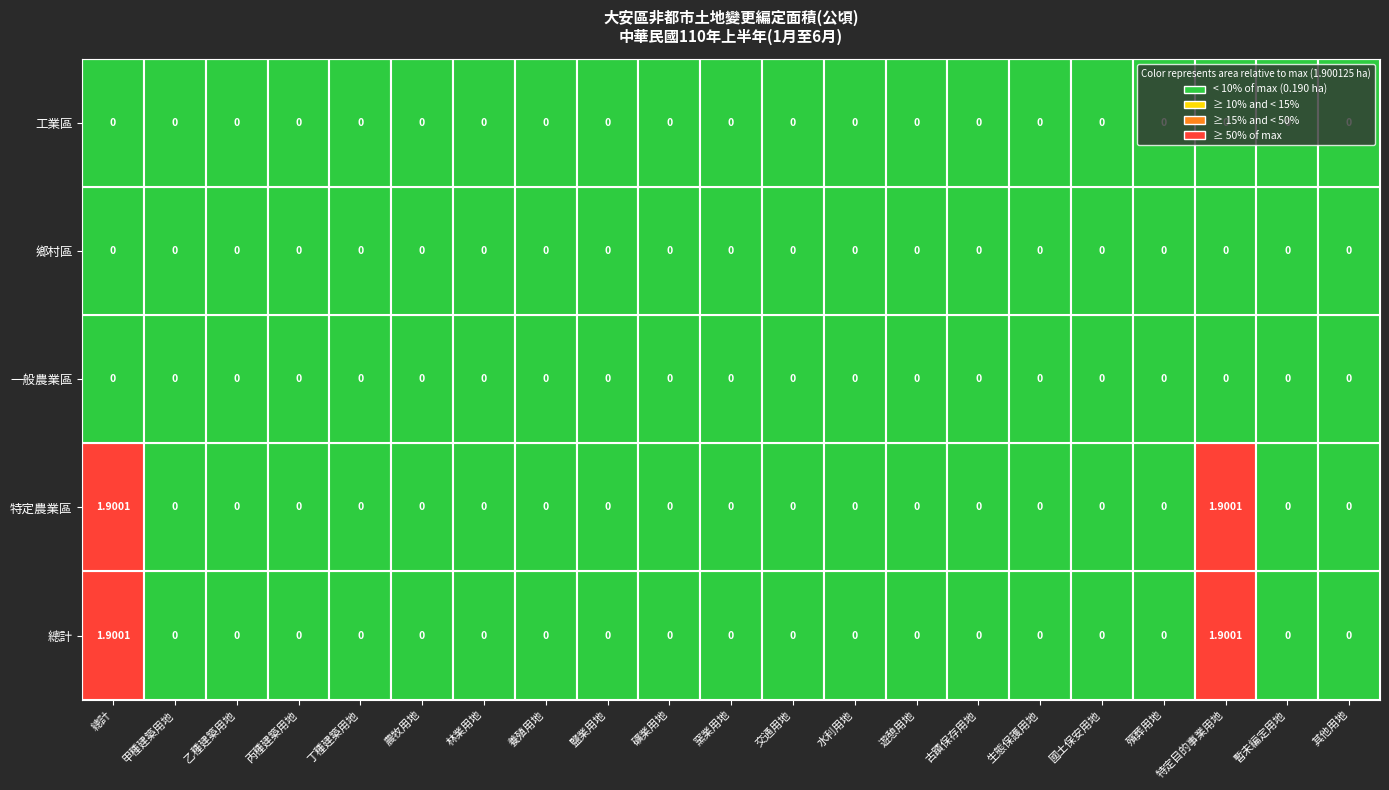

How many 特定農業區 values are between 0 and 1?

19